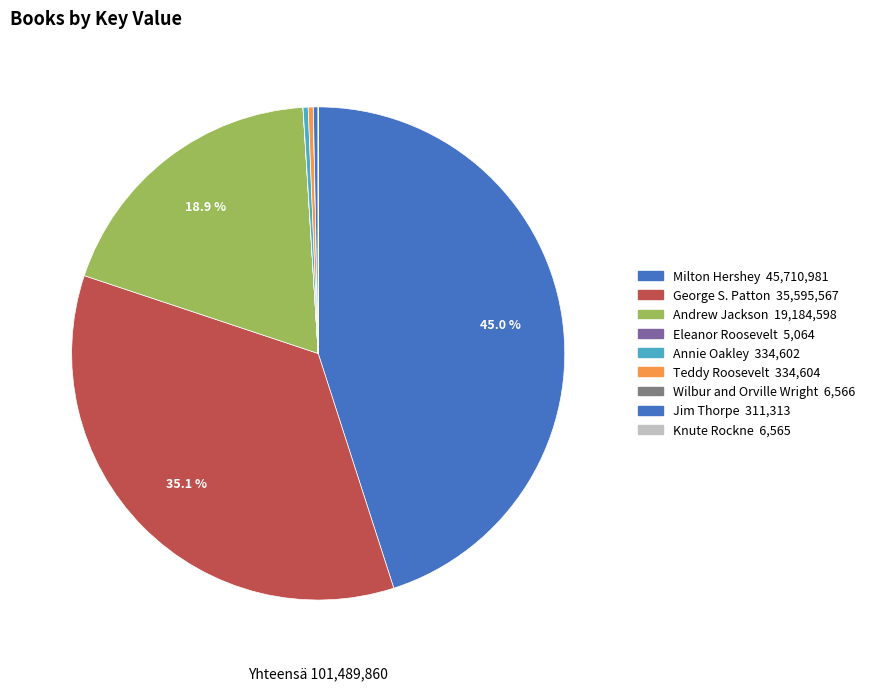

To the nearest percent, what is the difference between the largest and smallest slice percentages?

45%